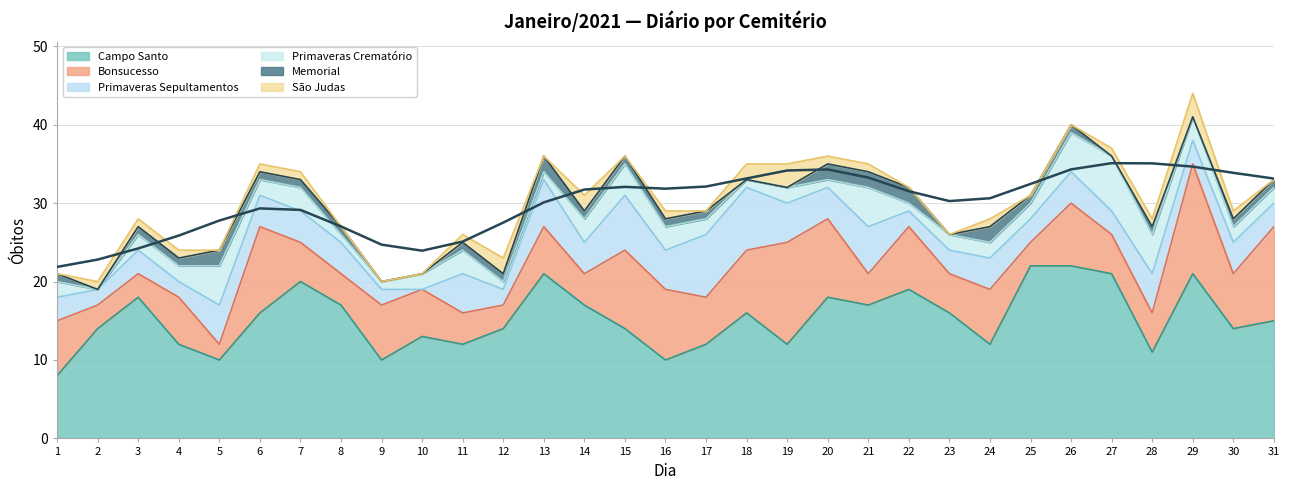

True or false: São Judas and Primaveras Sepultamentos cross at least once.

False